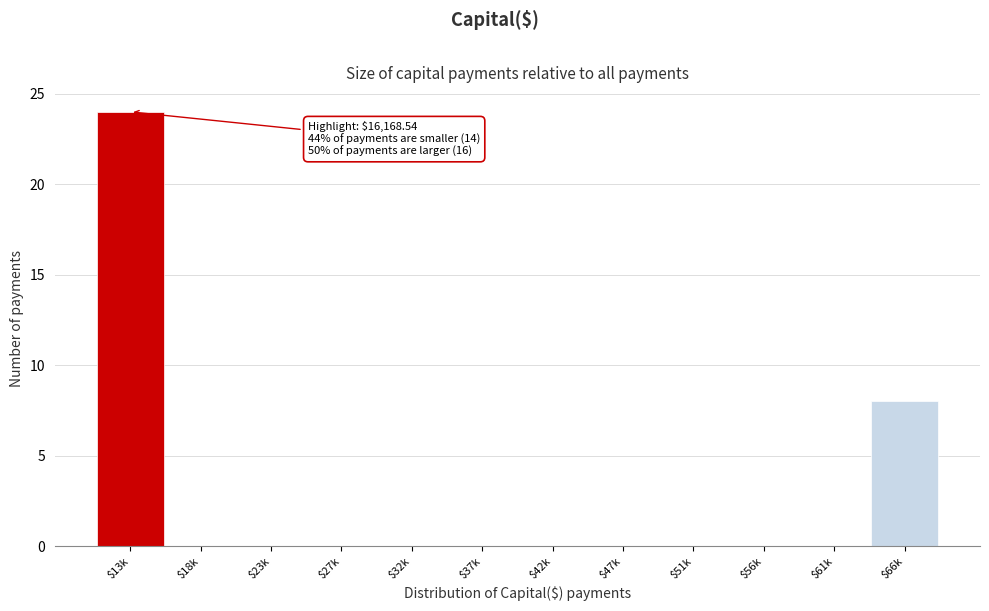

At which category does the chart reach its peak across all series?

$13k